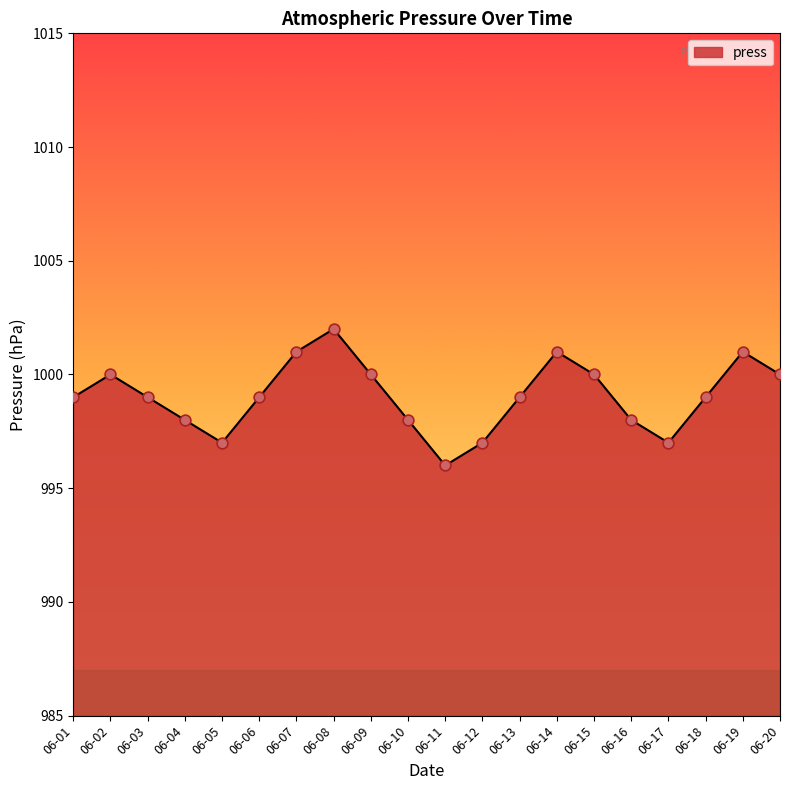

What is the change in value from 06-13 to 06-15?

+1